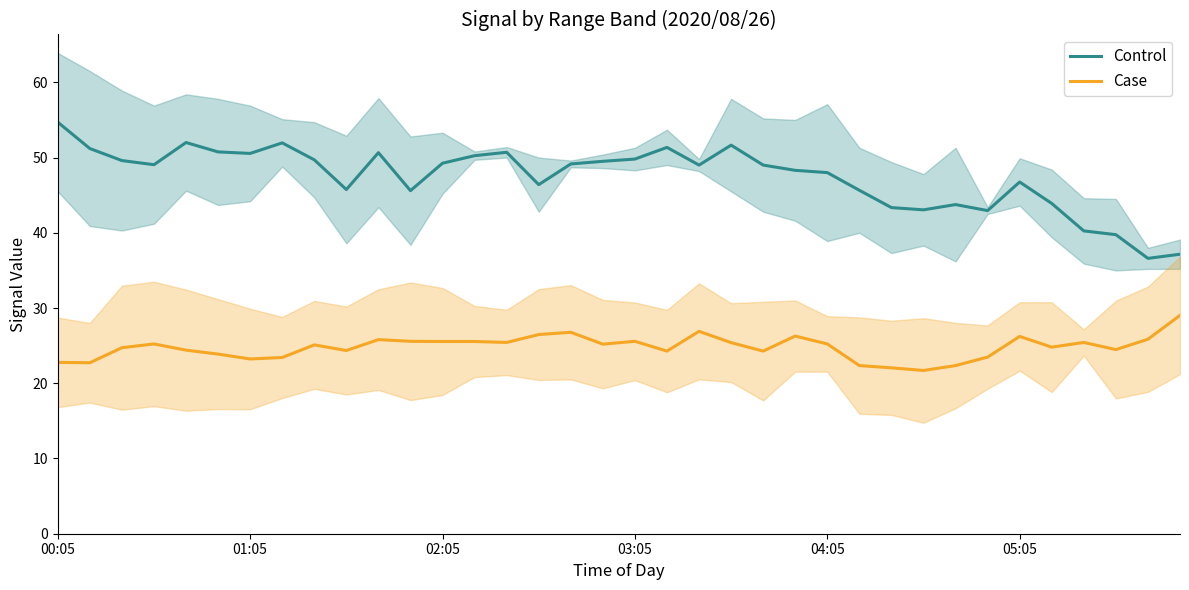

True or false: Control and Case cross at least once.

False